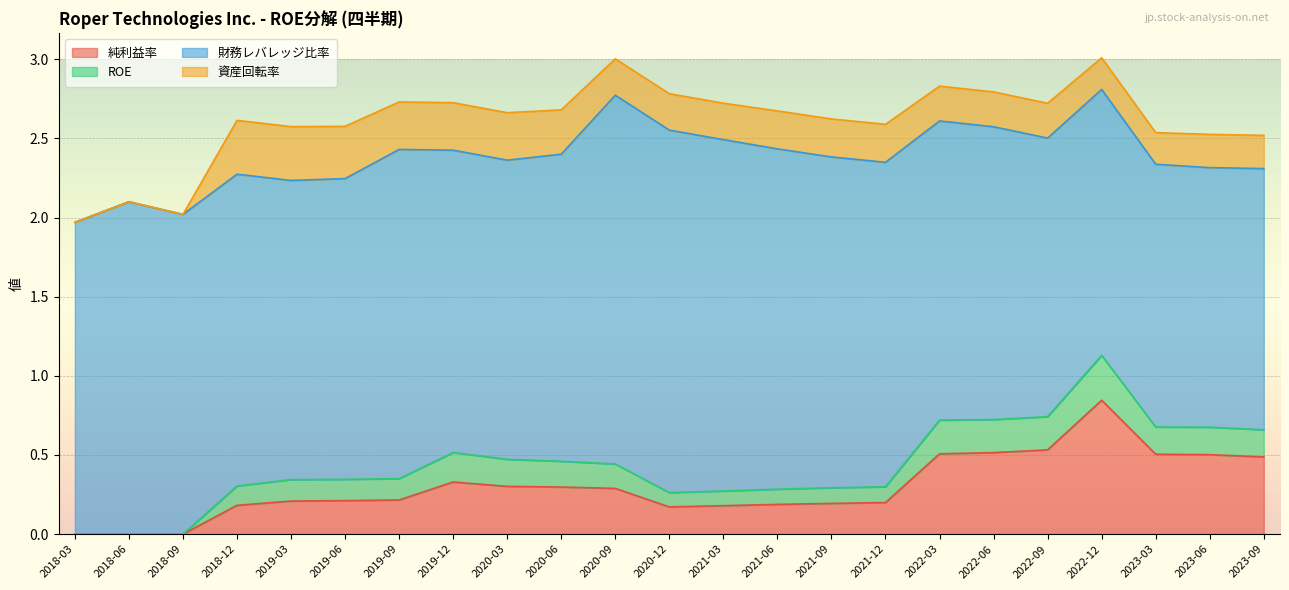

Which has a higher value, 2019-06 or 2020-12?

2019-06